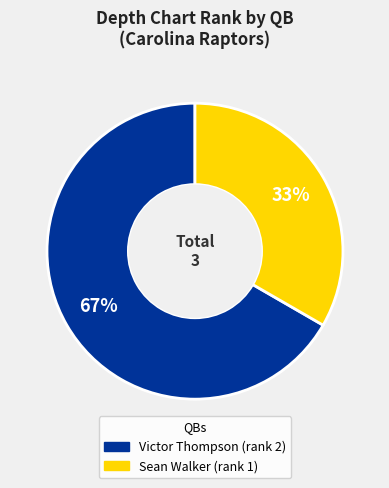

To the nearest percent, what is the average slice percentage?

50%